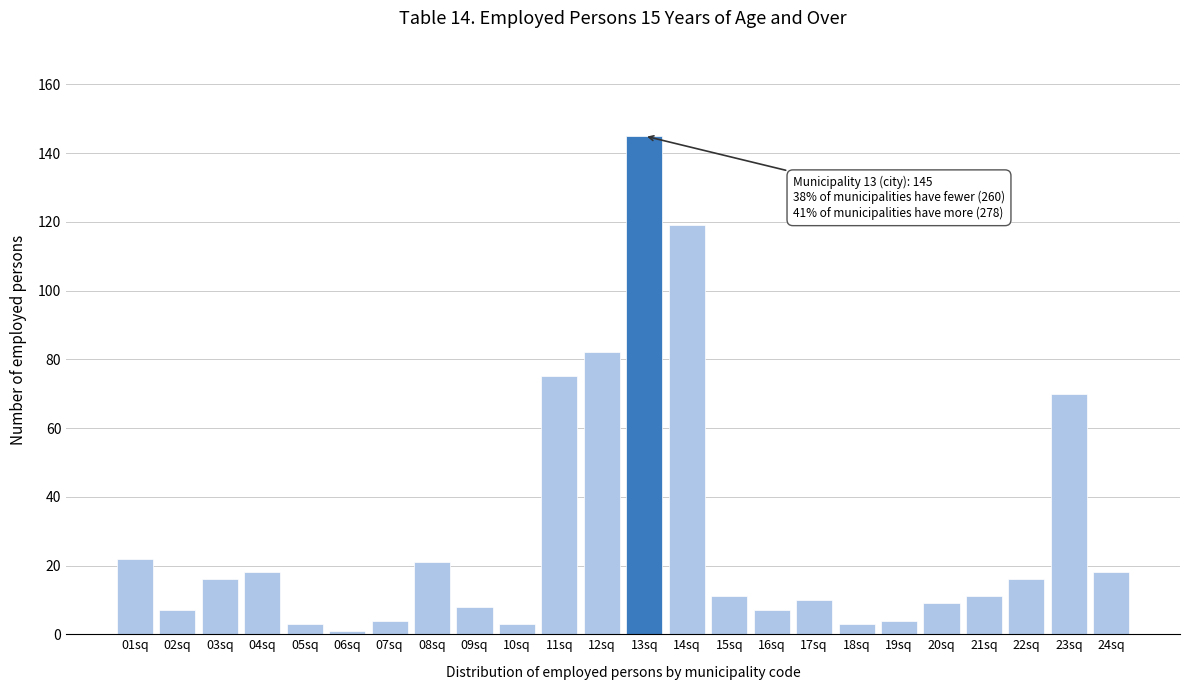

Reading left to right, list all the values displayed in this chart.

01sq=22	02sq=7	03sq=16	04sq=18	05sq=3	06sq=1	07sq=4	08sq=21	09sq=8	10sq=3	11sq=75	12sq=82	13sq=145	14sq=119	15sq=11	16sq=7	17sq=10	18sq=3	19sq=4	20sq=9	21sq=11	22sq=16	23sq=70	24sq=18